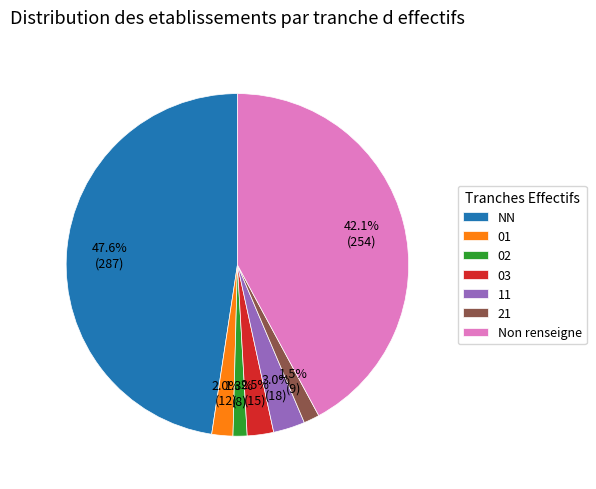

How many slices are in this pie chart?

7